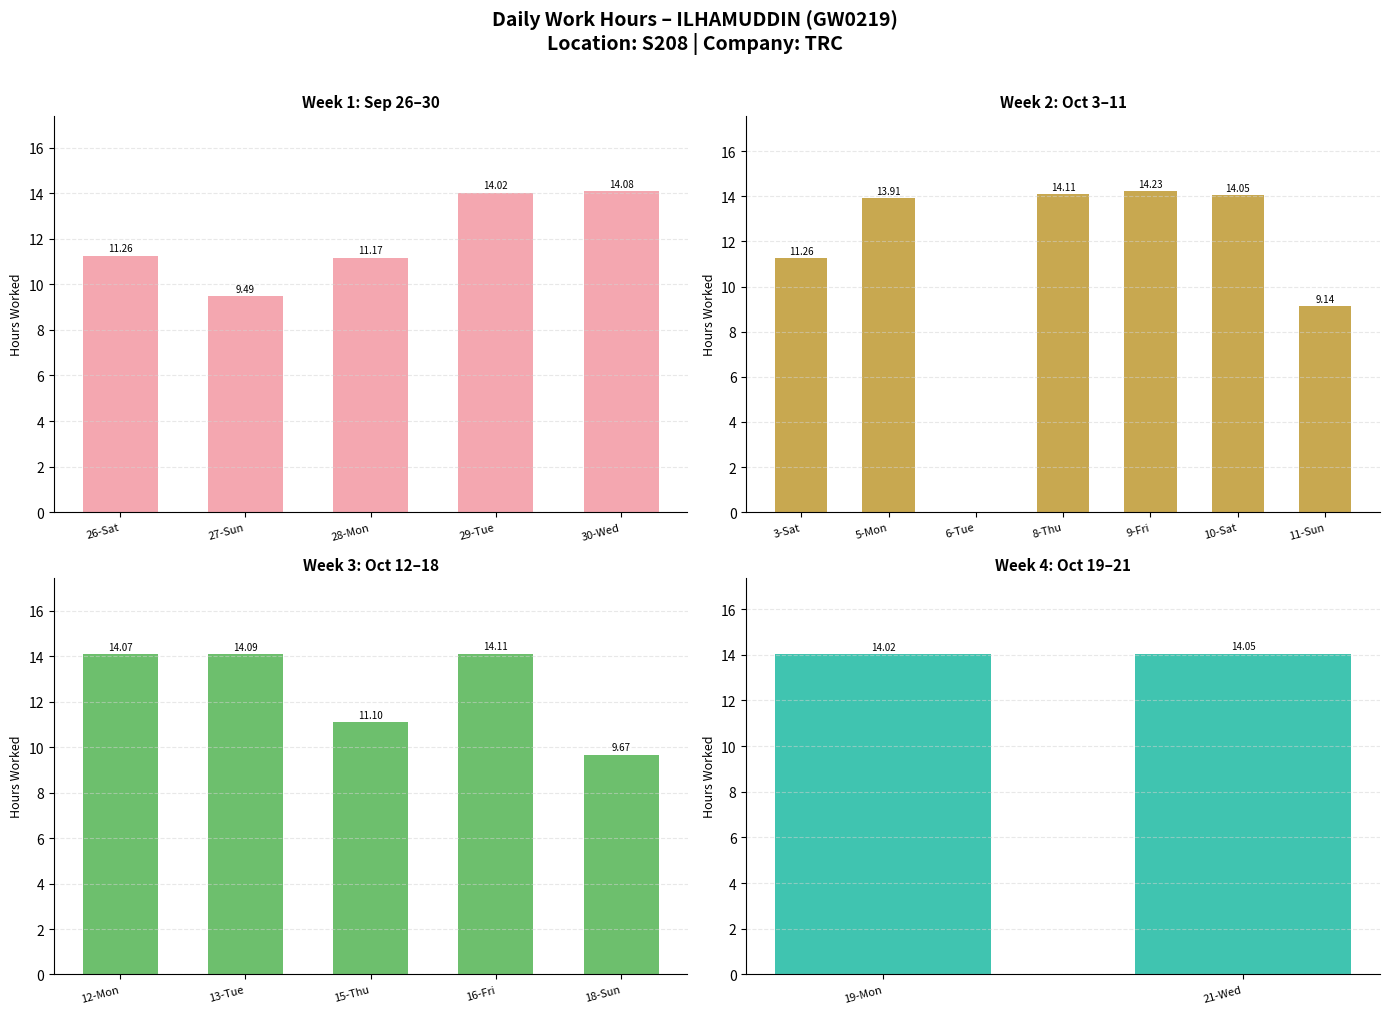

What is the sum of all values?

227.8